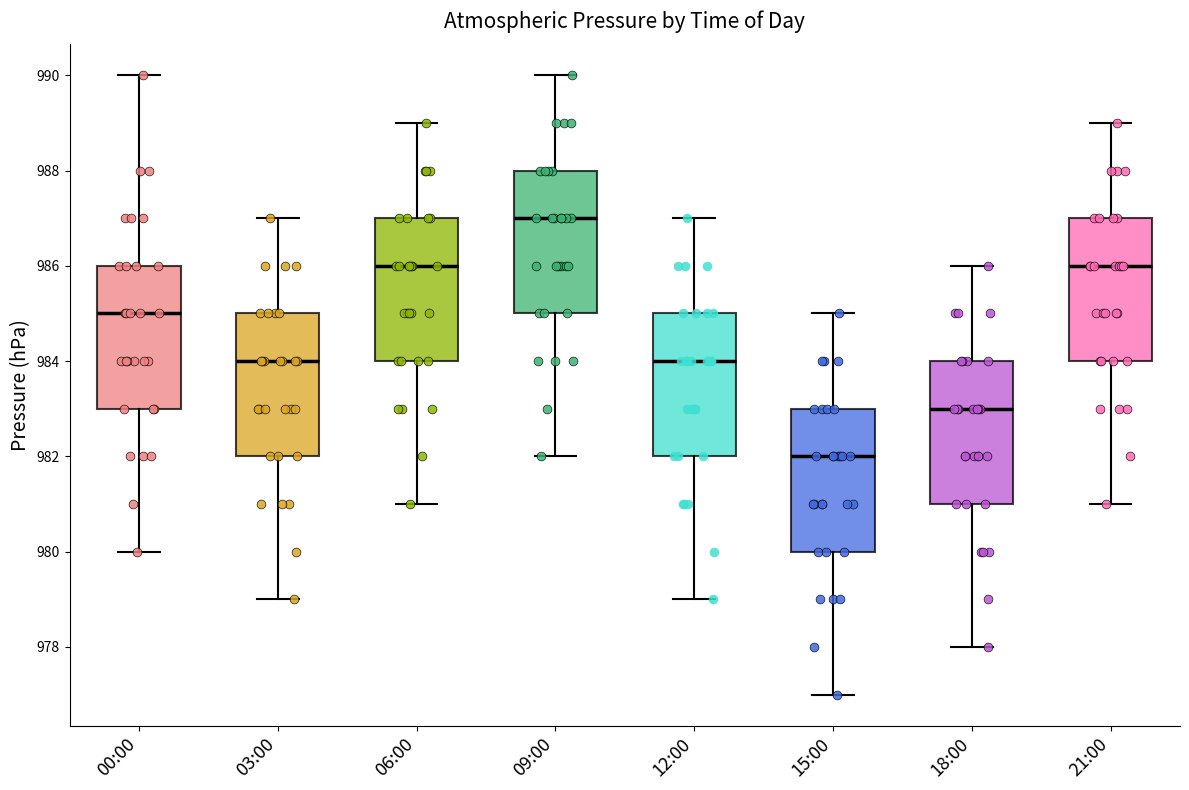

Where is the upper edge of the box for 03:00 on the y-axis? The values are not printed on the chart, so give them approximately, as read against the axis.

985